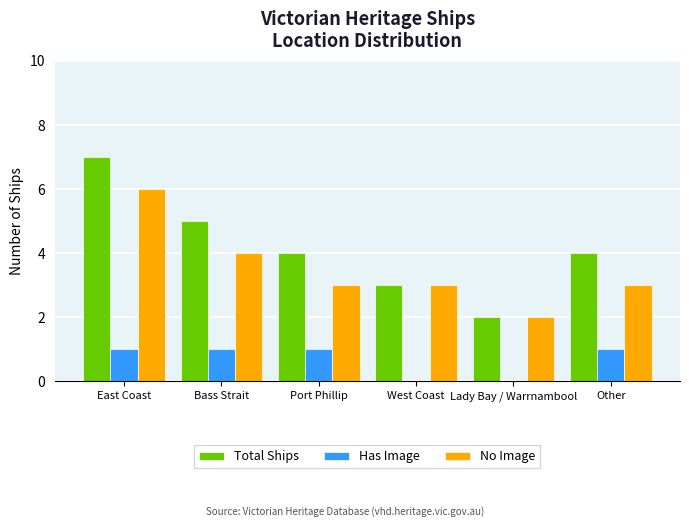

What is the approximate value of Total Ships at Lady Bay / Warrnambool?

2